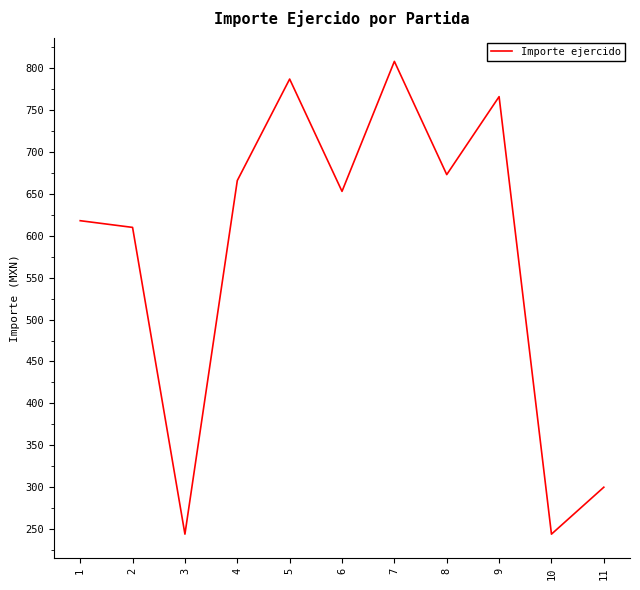

What is the change in value from 2 to 3?

-366.0